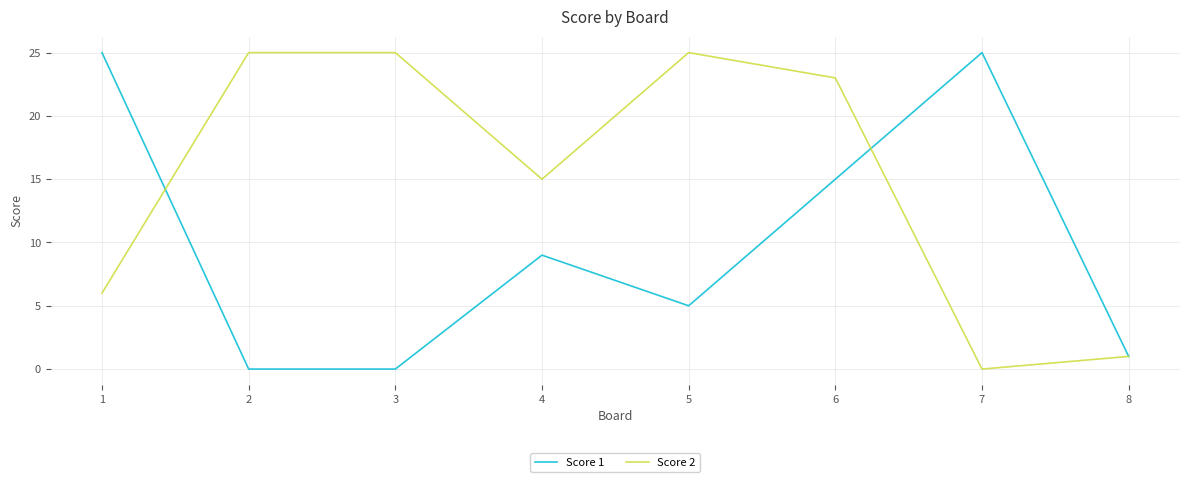

Which series changed the most between 4 and 6?

Score 2